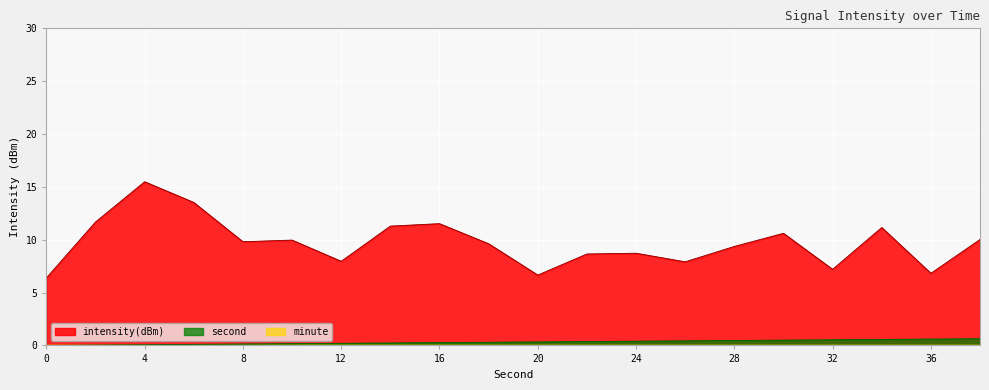

Which category has the highest value across all series?

4